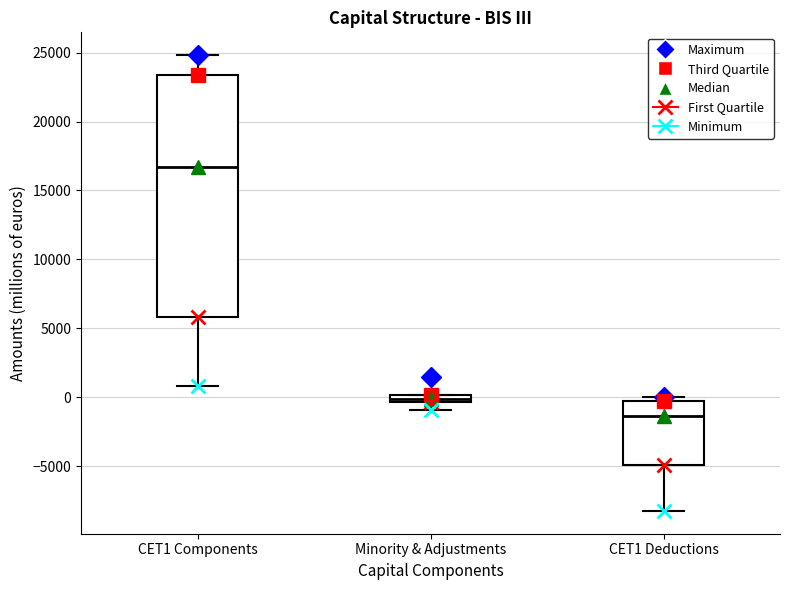

Which box's median line is the highest?

CET1 Components